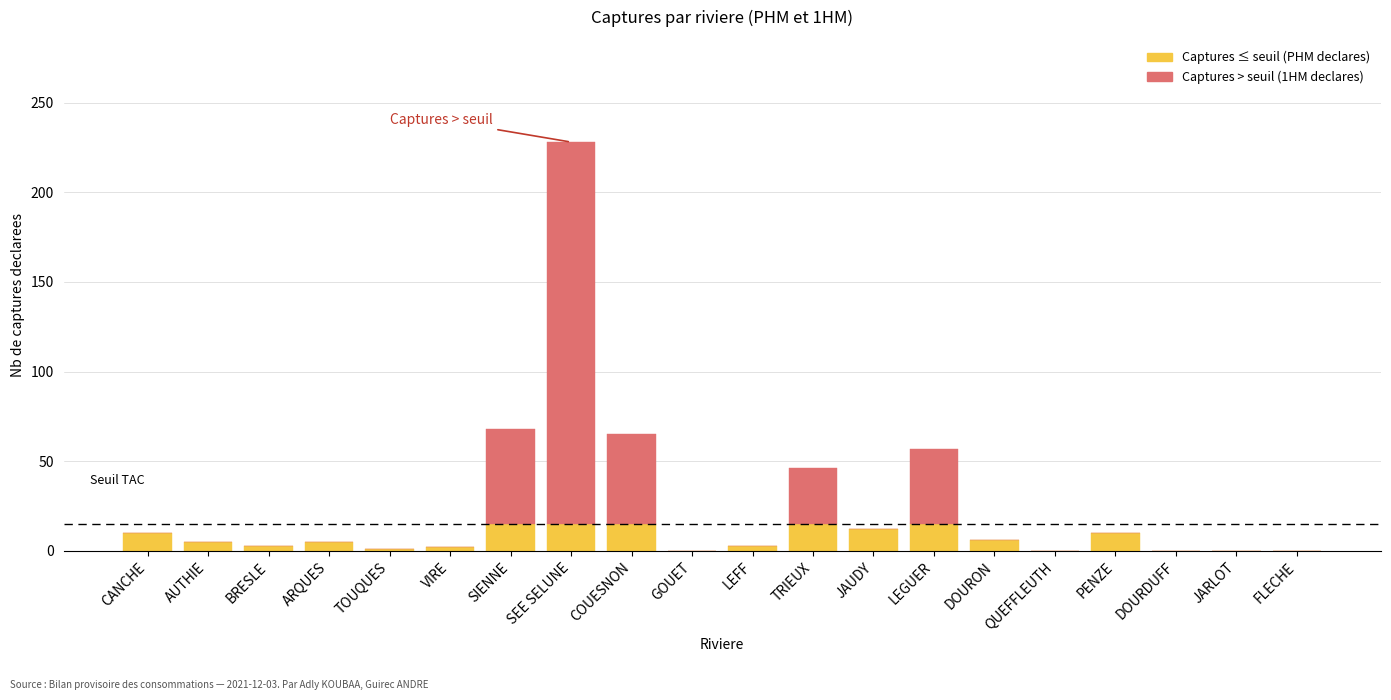

At which category is the sum across all series the highest?

SEE SELUNE